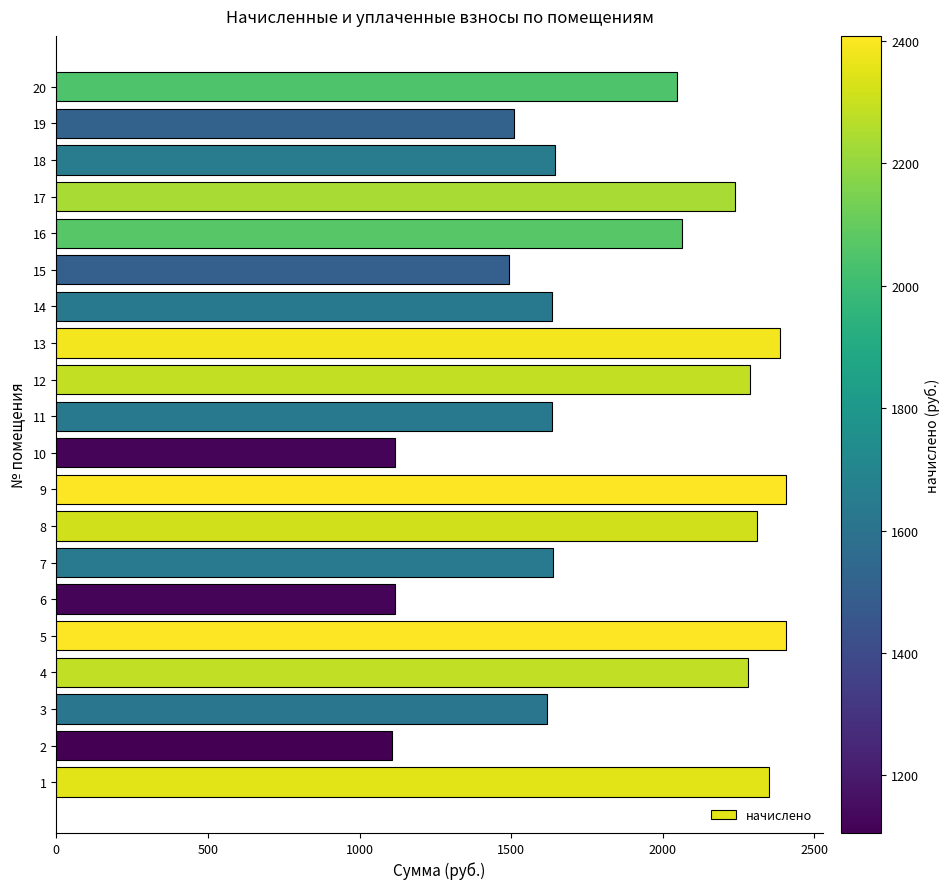

What is the sum of the values at 3 and 2?

2724.7